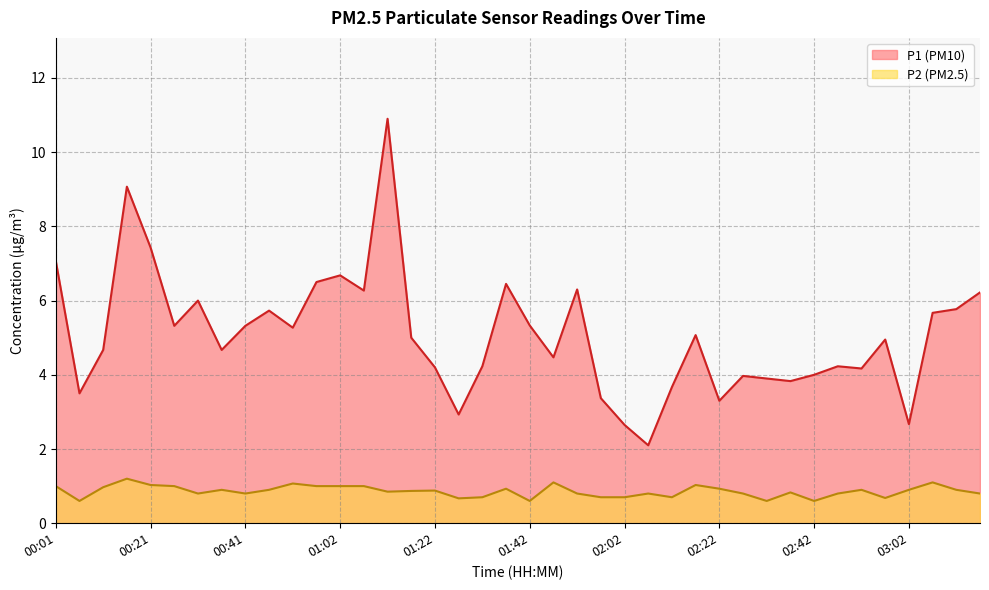

True or false: P1 has a value of 4.5 at 00:21.

False